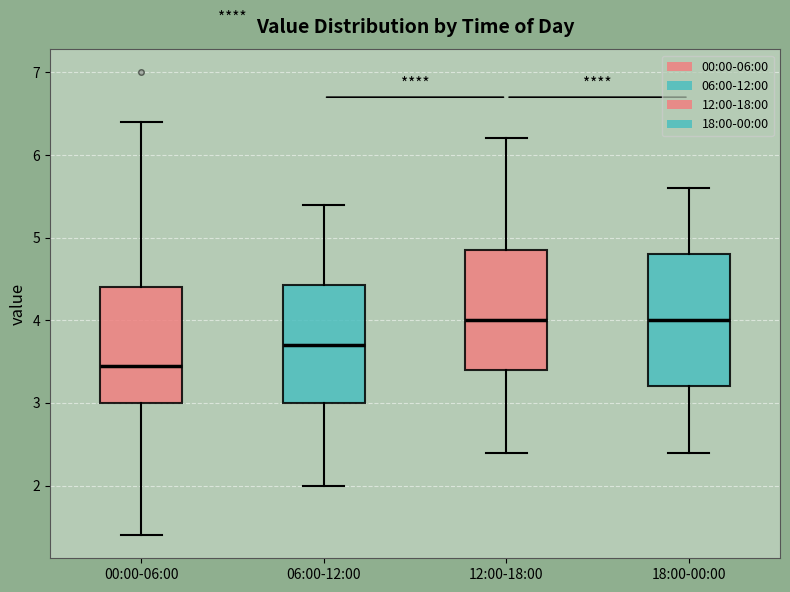

Reading left to right, transcribe this box plot: for each box, give where its median line is, the range the box spans, and where its two whiskers end, as read against the y-axis. The values are not printed on the chart, so give them approximately, as read against the axis.

00:00-06:00: median 3.5, box 3.0 to 4.4, whiskers 1.4 to 6.4
06:00-12:00: median 3.7, box 3.0 to 4.4, whiskers 2.0 to 5.4
12:00-18:00: median 4.0, box 3.4 to 4.9, whiskers 2.4 to 6.2
18:00-00:00: median 4.0, box 3.2 to 4.8, whiskers 2.4 to 5.6